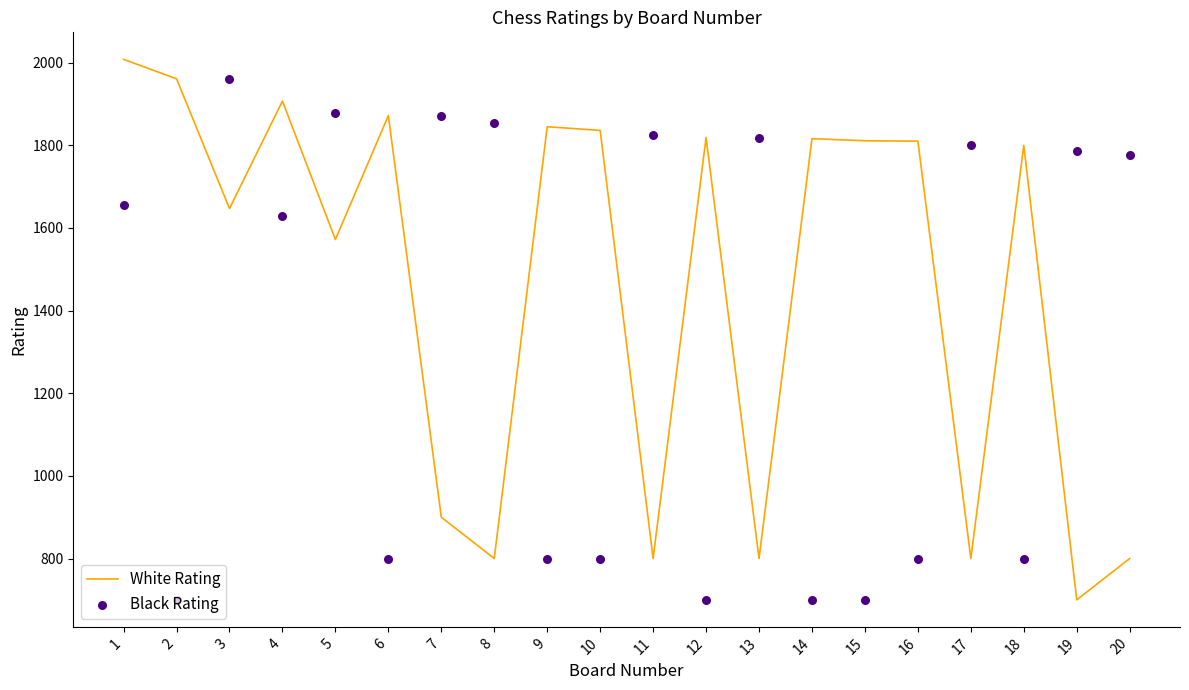

Which series has the largest Y range (max minus min)?

White Rating